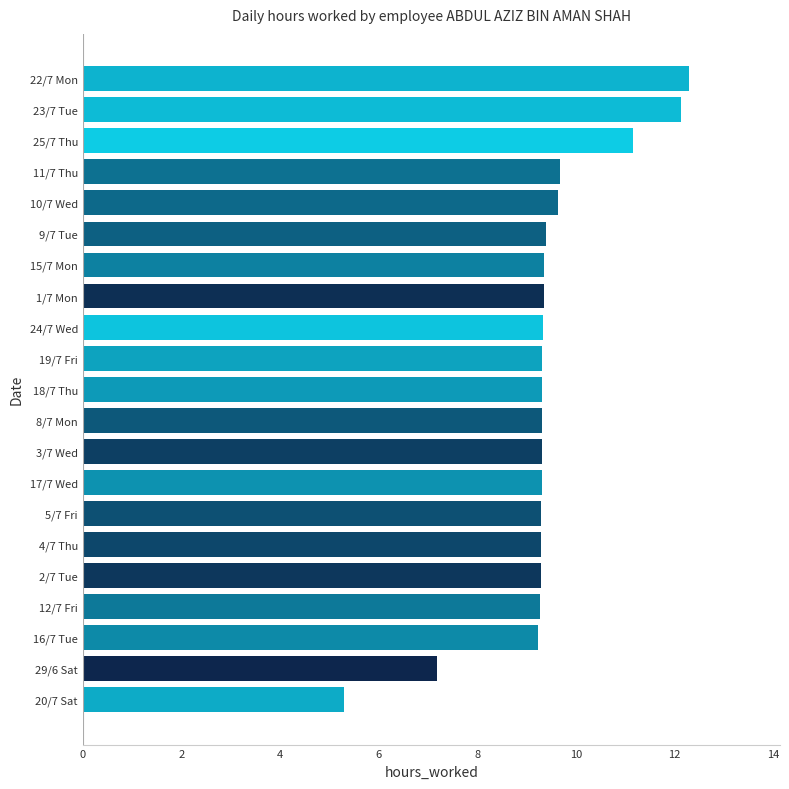

At which label is the value closest to 8?

29/6 Sat